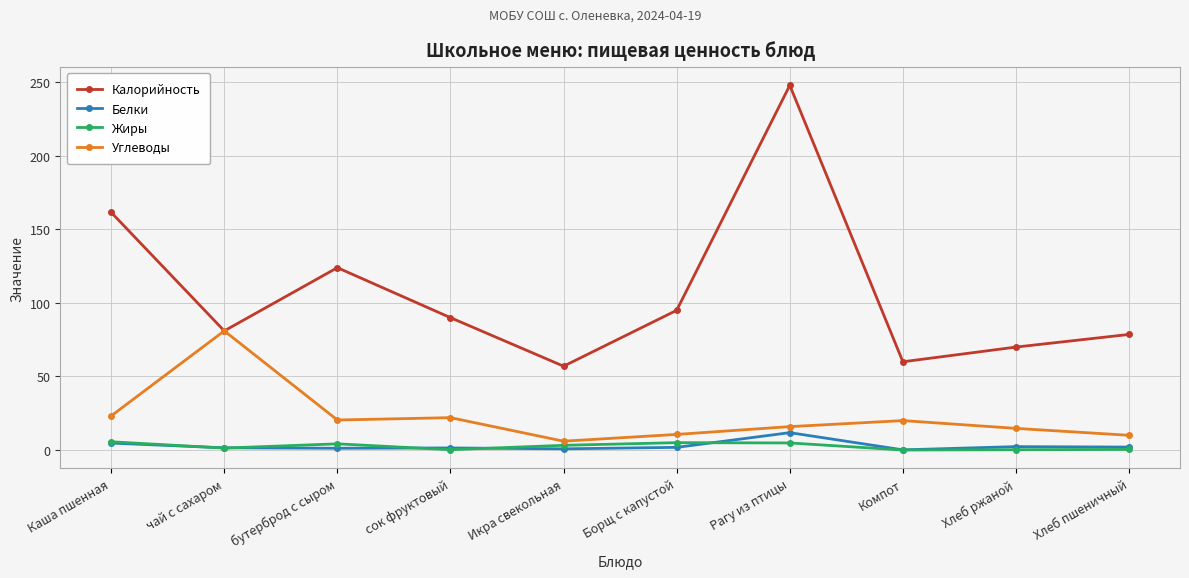

What is the sum of all Белки values?

27.6